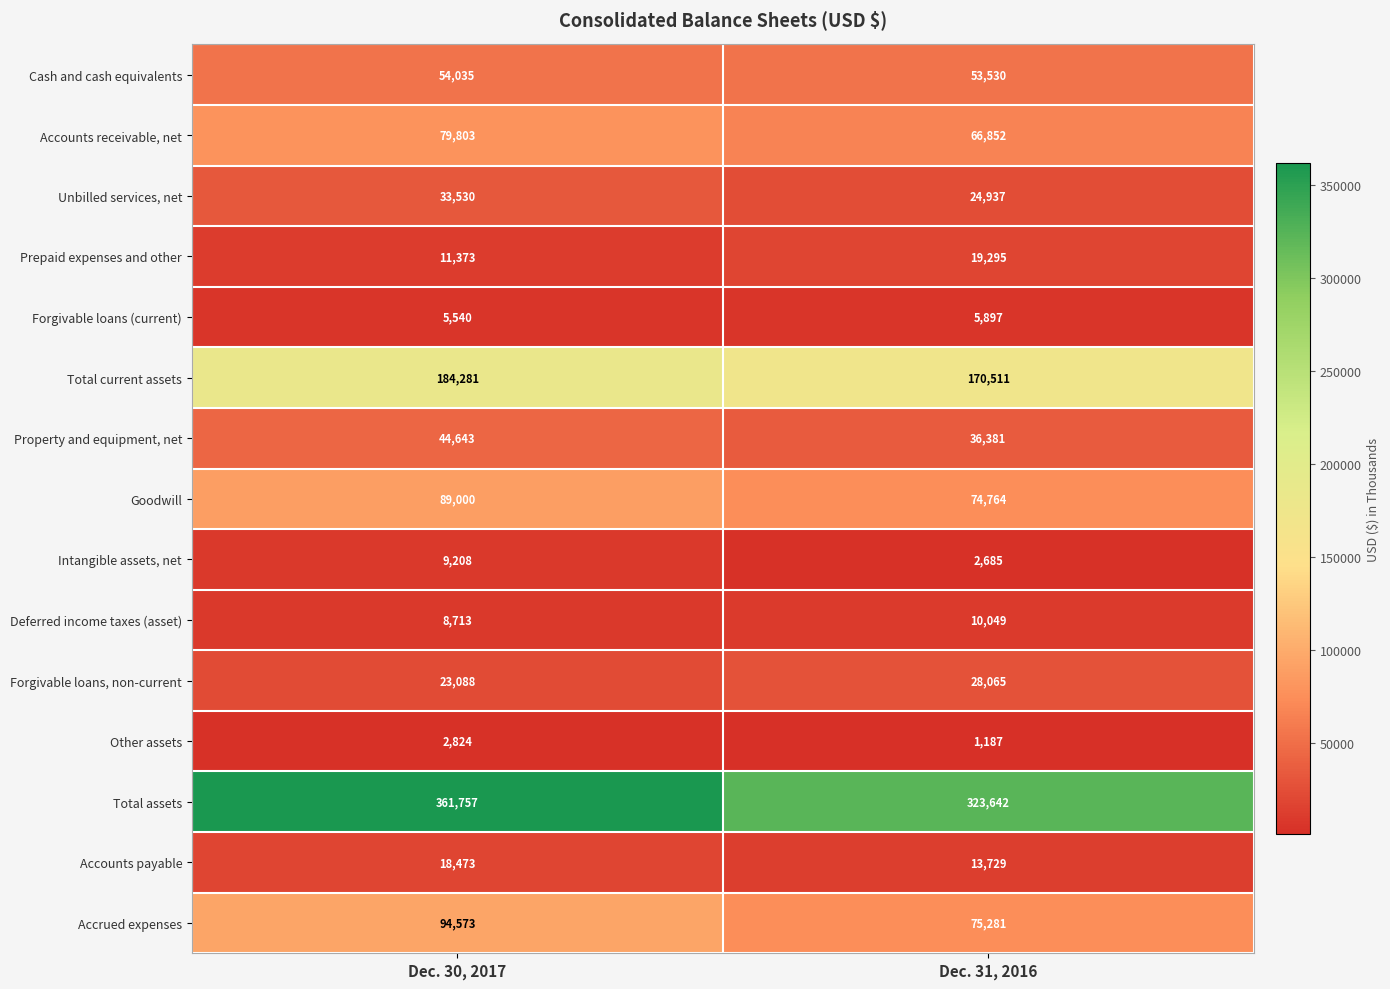

Is it true that Accounts receivable, net equals 66852 at Dec. 31, 2016?

True